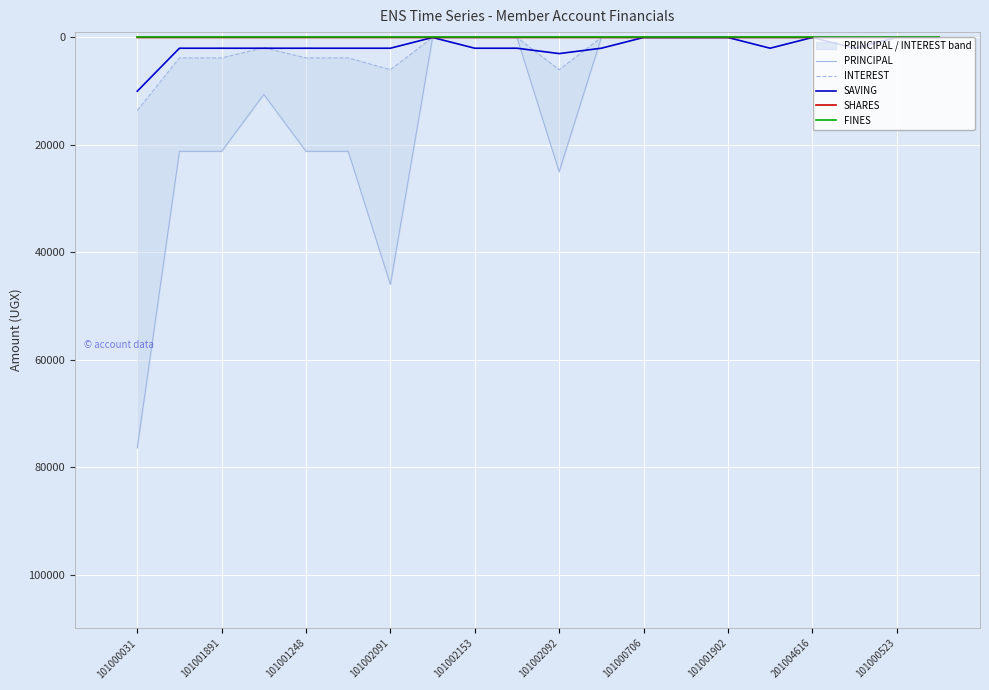

What are all the series names shown in the legend?

PRINCIPAL, INTEREST, SAVING, SHARES, FINES